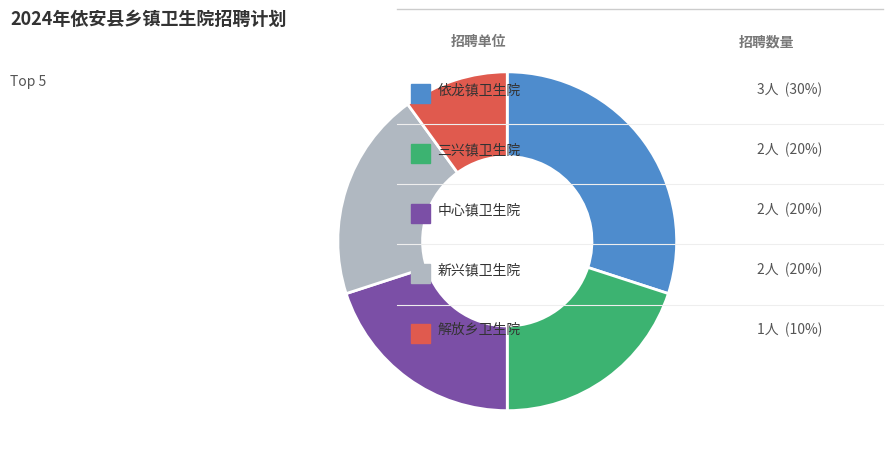

Is there any slice that represents more than half of the pie?

No